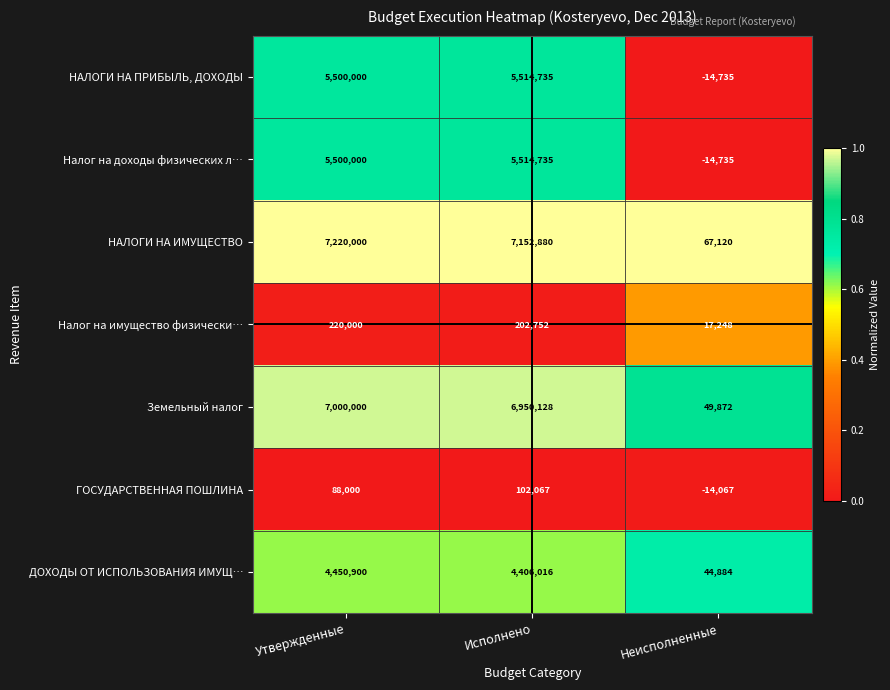

Which series changed the most between Утвержденные and Неисполненные?

НАЛОГИ НА ИМУЩЕСТВО